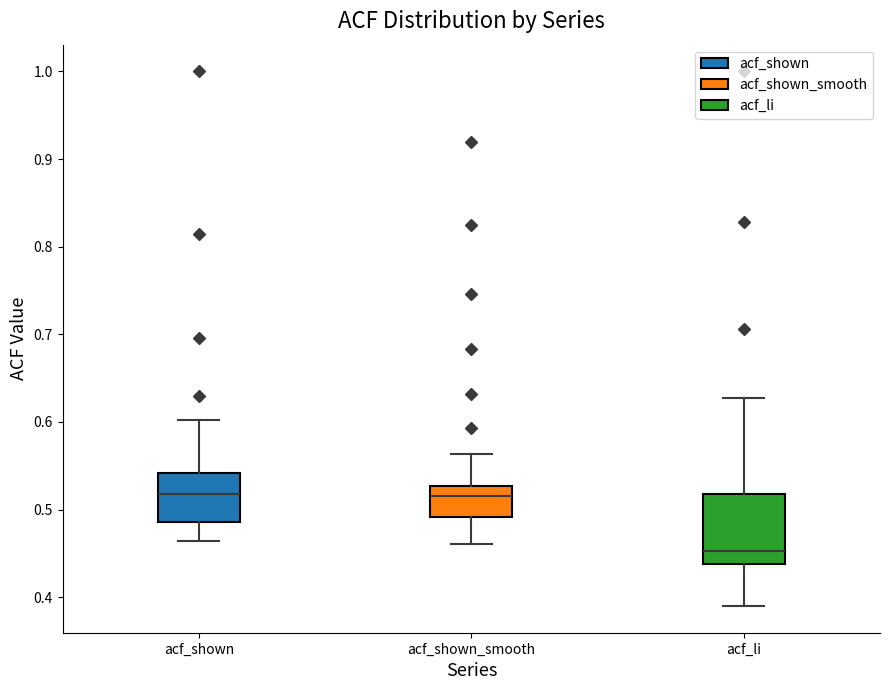

Reading left to right, read every box against the y-axis: the position of its median line, the range the box covers, and the ends of its whiskers. The values are not printed on the chart, so give them approximately, as read against the axis.

acf_shown: median 0.52, box 0.49 to 0.54, whiskers 0.46 to 0.60
acf_shown_smooth: median 0.52, box 0.49 to 0.53, whiskers 0.46 to 0.56
acf_li: median 0.45, box 0.44 to 0.52, whiskers 0.39 to 0.63